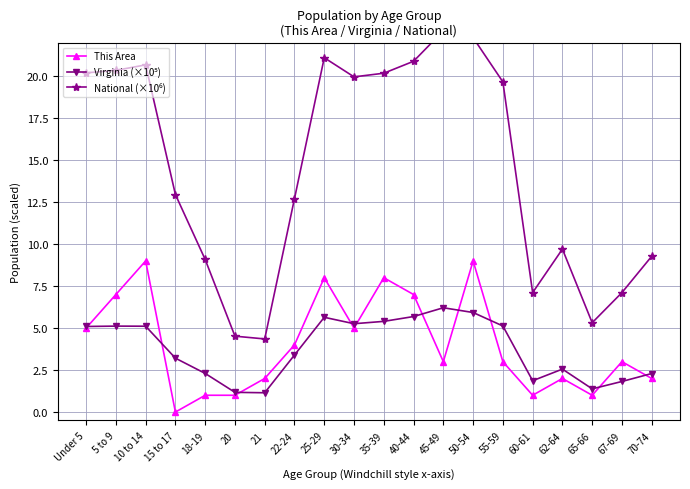

The National (×10⁶) series shows 15.2 at 18-19. True or false?

False